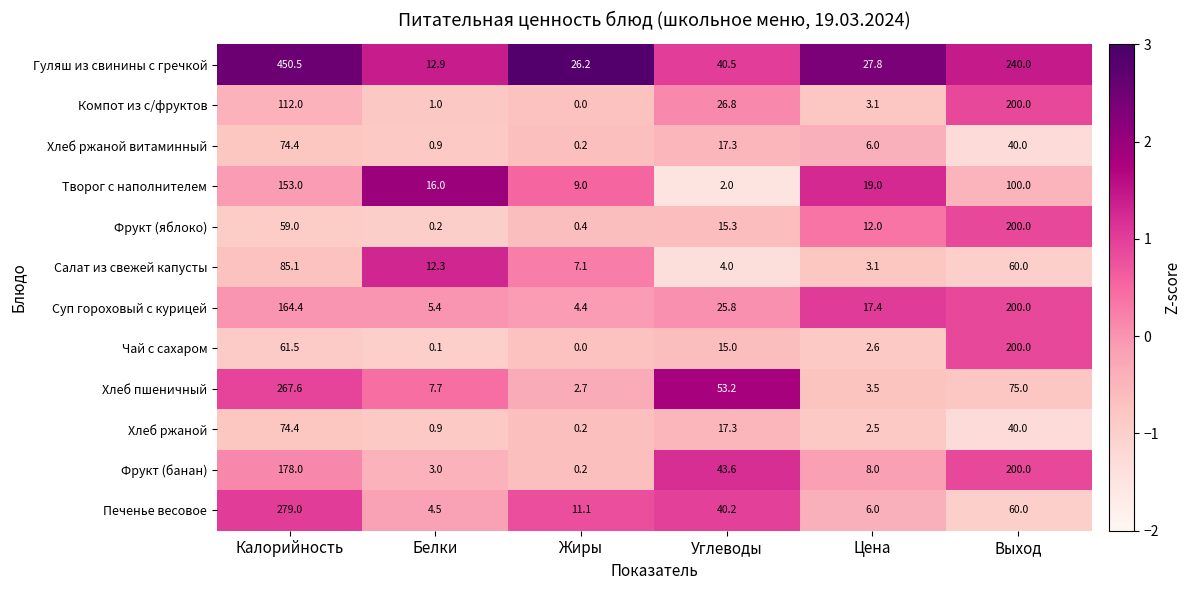

Which series has the largest total across all categories?

Гуляш из свинины с гречкой